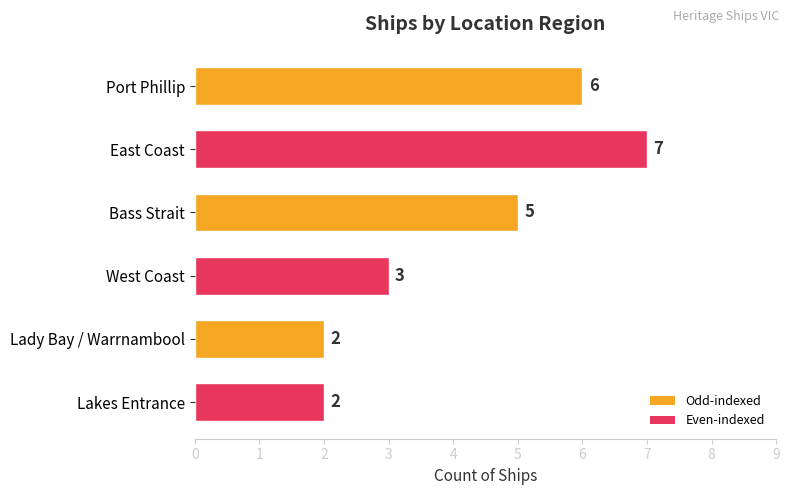

What is the ratio of the value at Lady Bay / Warrnambool to the value at Bass Strait?

0.4